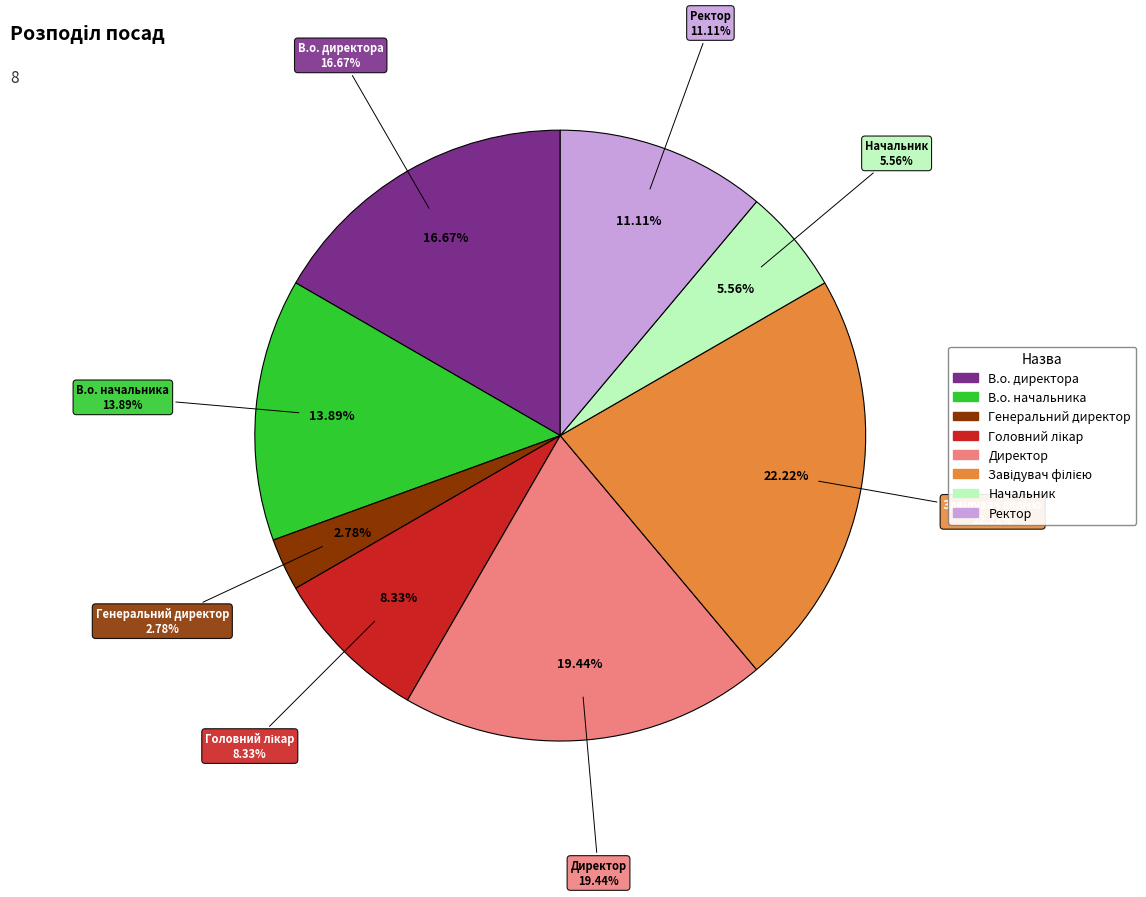

Does Головний лікар represent more than half of the total?

No